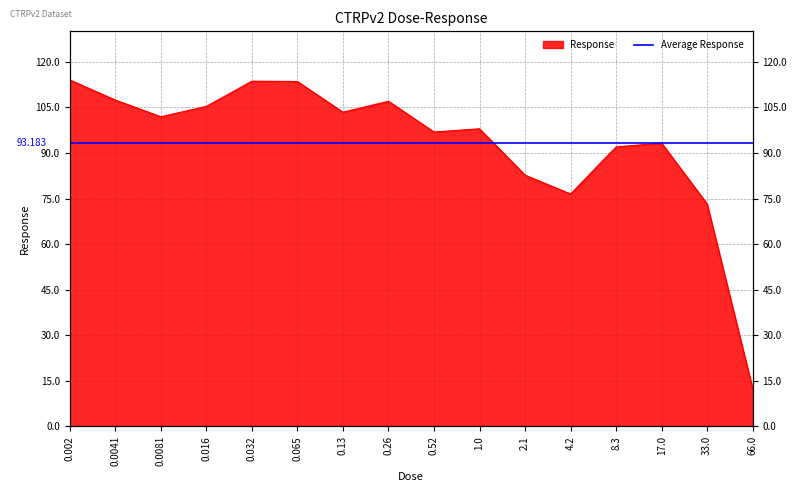

Approximately how many times larger is the value at 0.13 compared to 1.0?

1.1